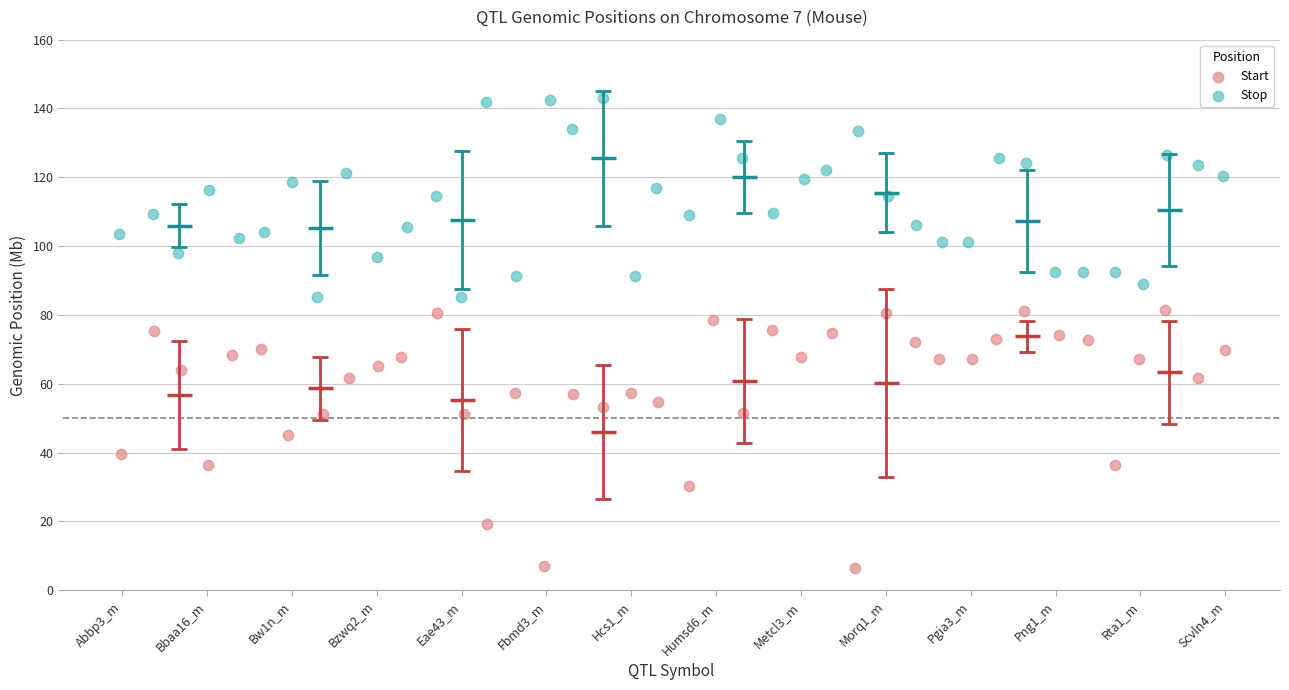

Which series has the widest spread of Y values?

Start